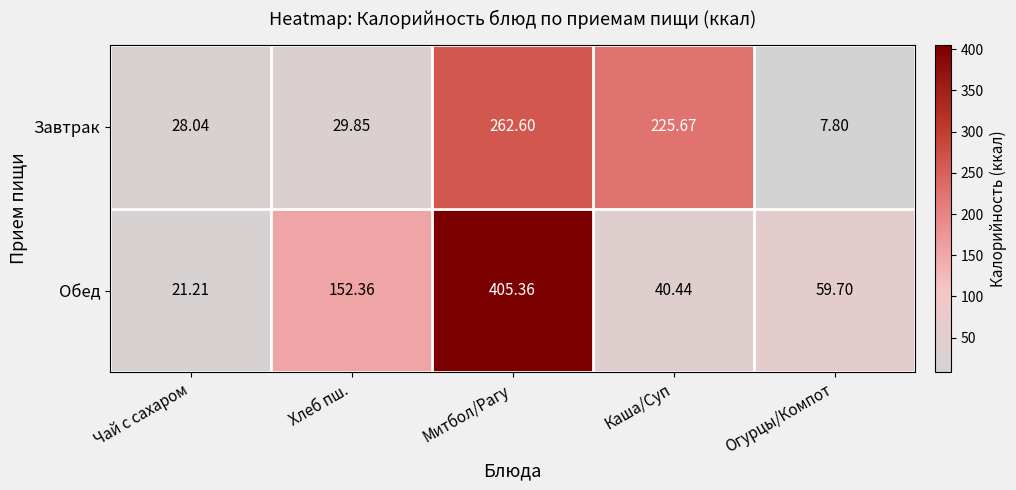

Which category has the lowest value in the Завтрак series?

Огурцы/Компот